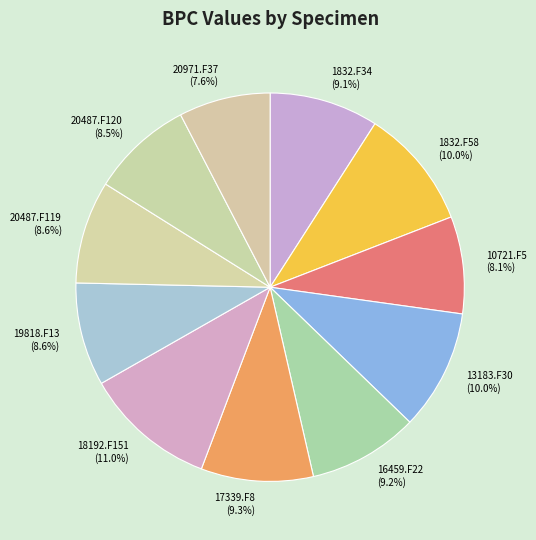

What percentage is the 20487.F119 slice, to the nearest percent?

9%